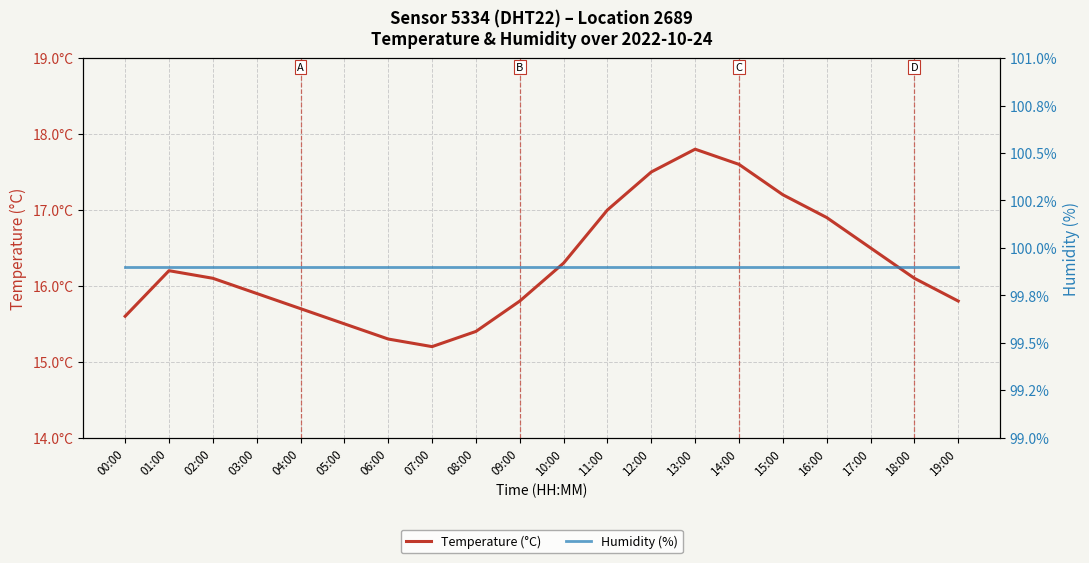

True or false: Humidity (%) and Temperature (°C) cross at least once.

False